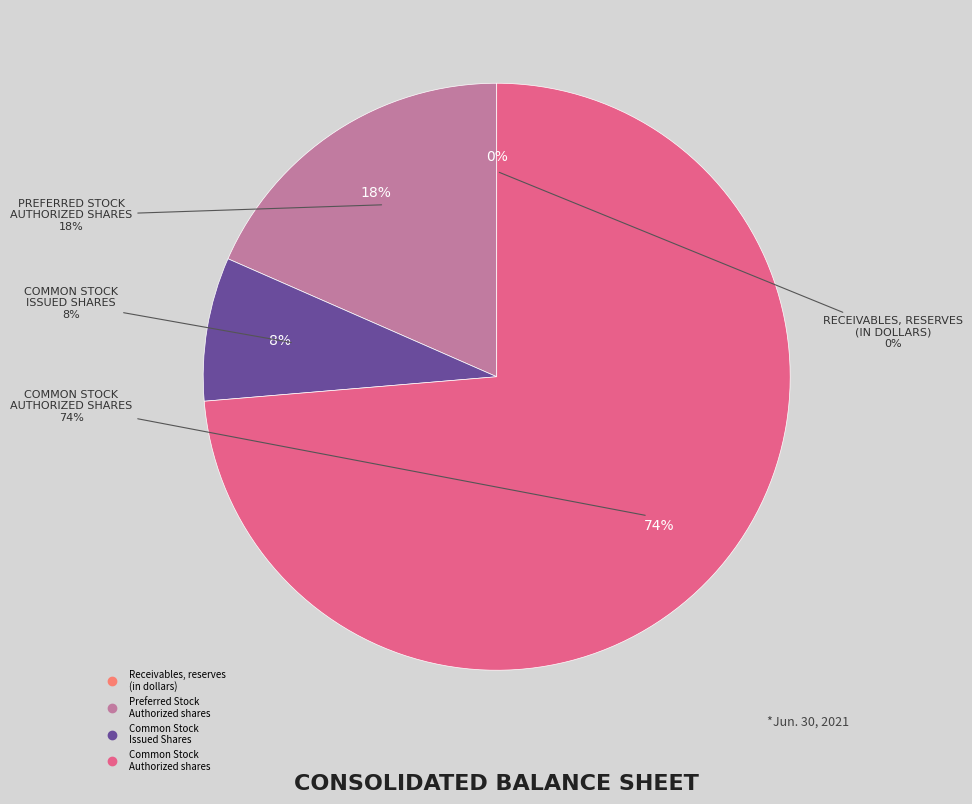

What is the majority slice?

Common Stock, Authorized shares